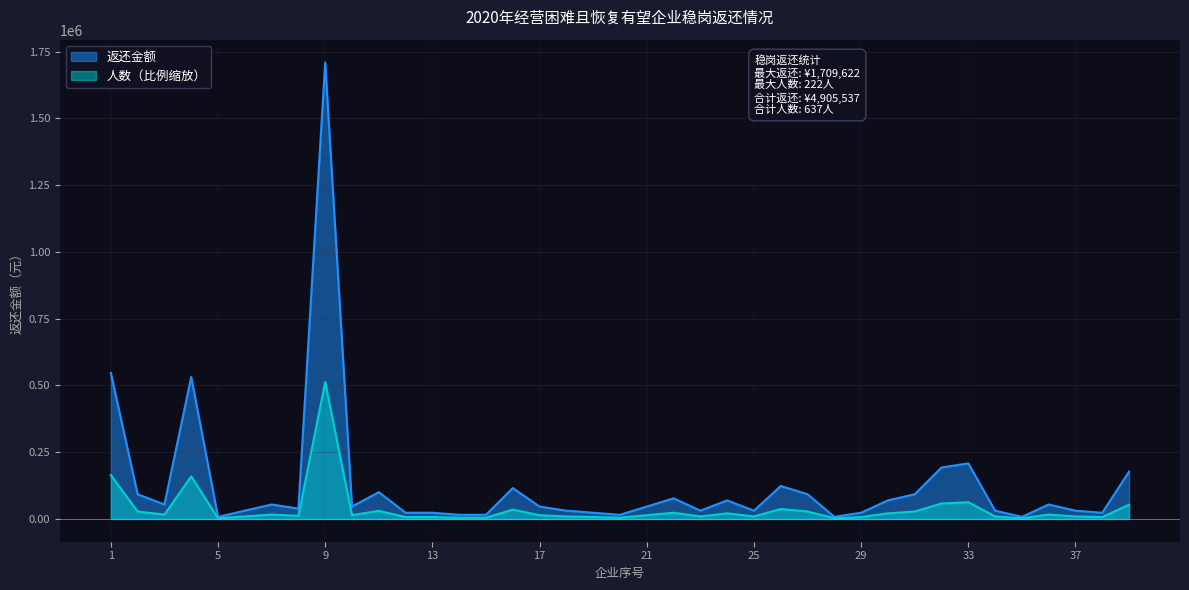

Which series has the largest total across all categories?

返还金额